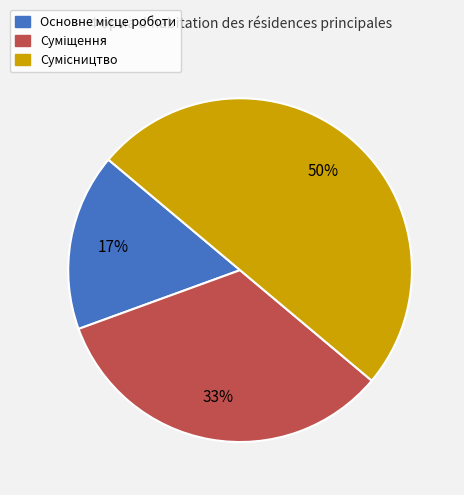

How many slices are in this pie chart?

3